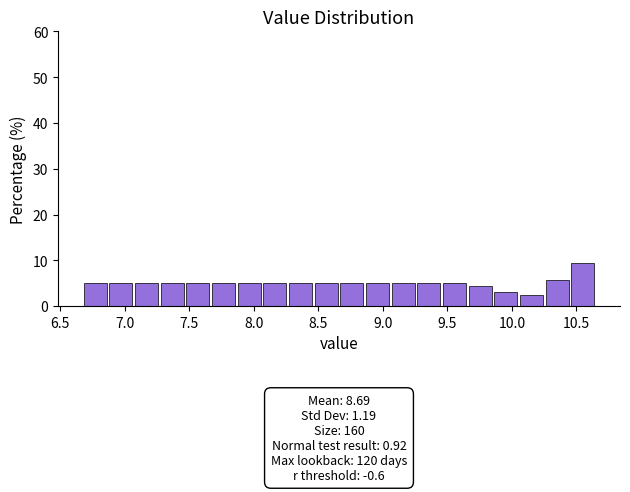

Read against the x-axis, roughly where is the centre of the tallest bar?

10.55